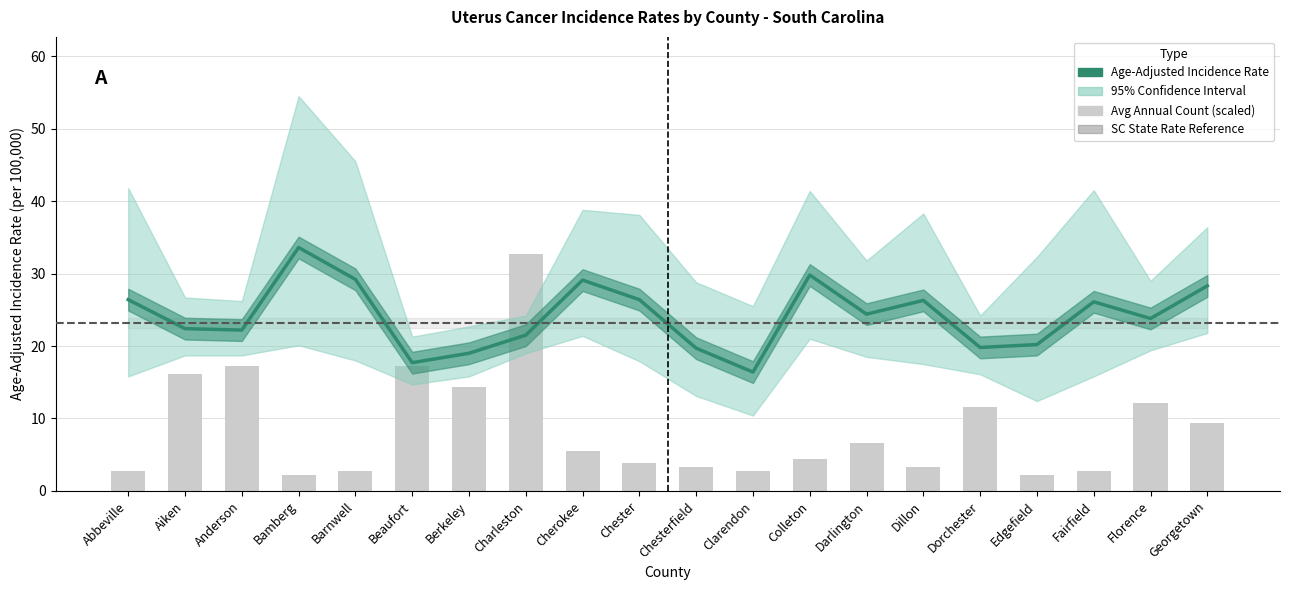

What is the sum of the Avg Annual Count values at Clarendon and Cherokee?

8.3